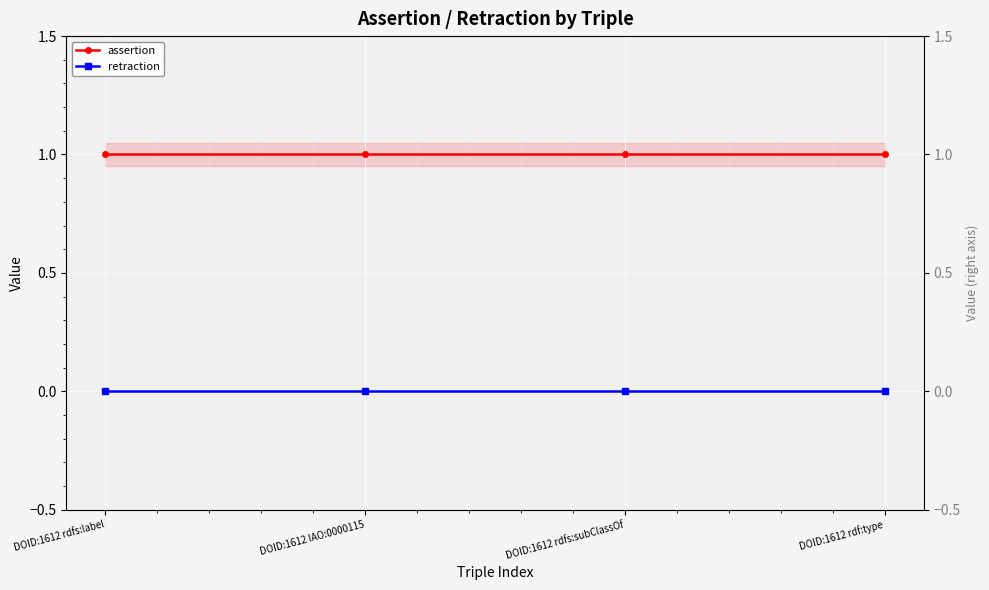

What is the sum of all assertion values?

4